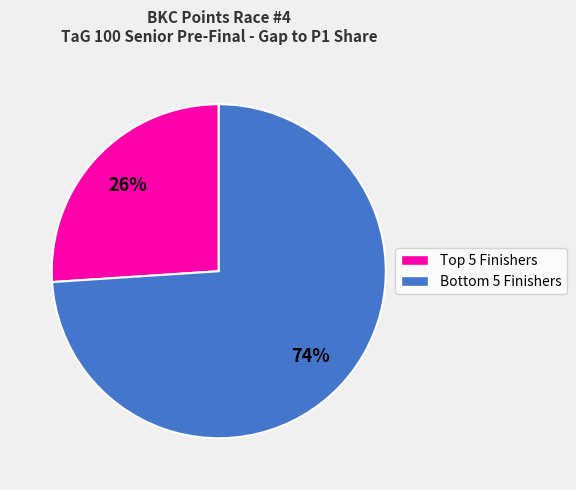

Is there a majority slice in this chart?

Yes